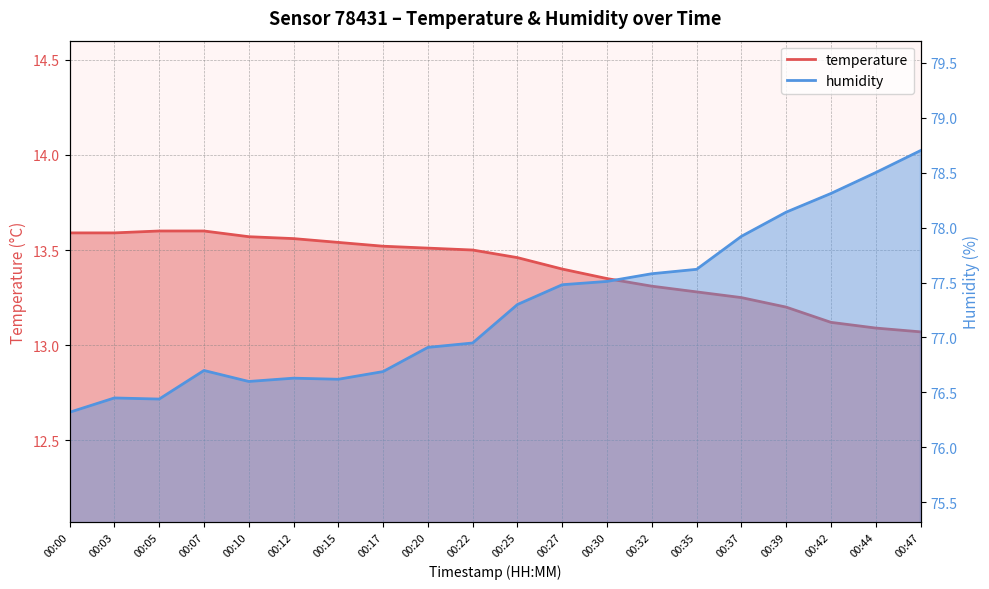

What is the sum of all humidity values?

1545.4